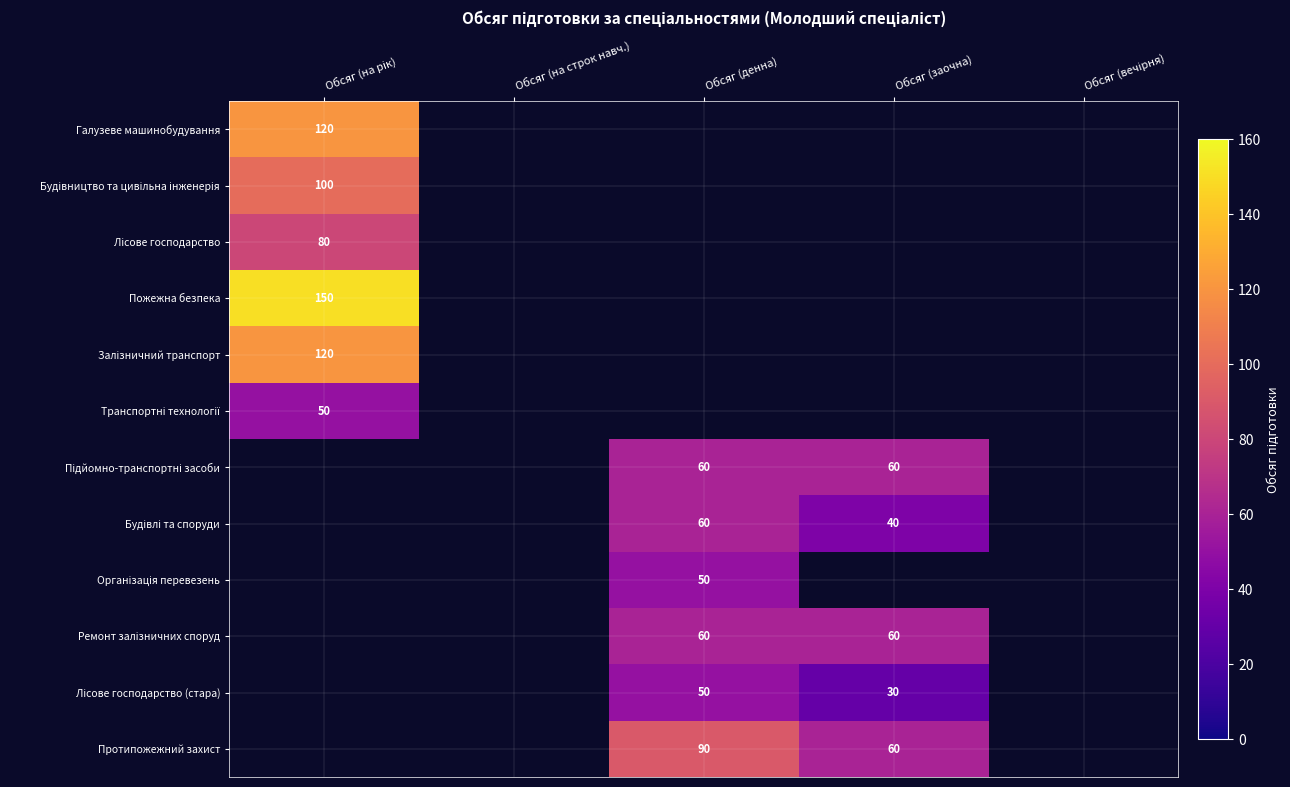

How many values in Залізничний транспорт are above zero?

1